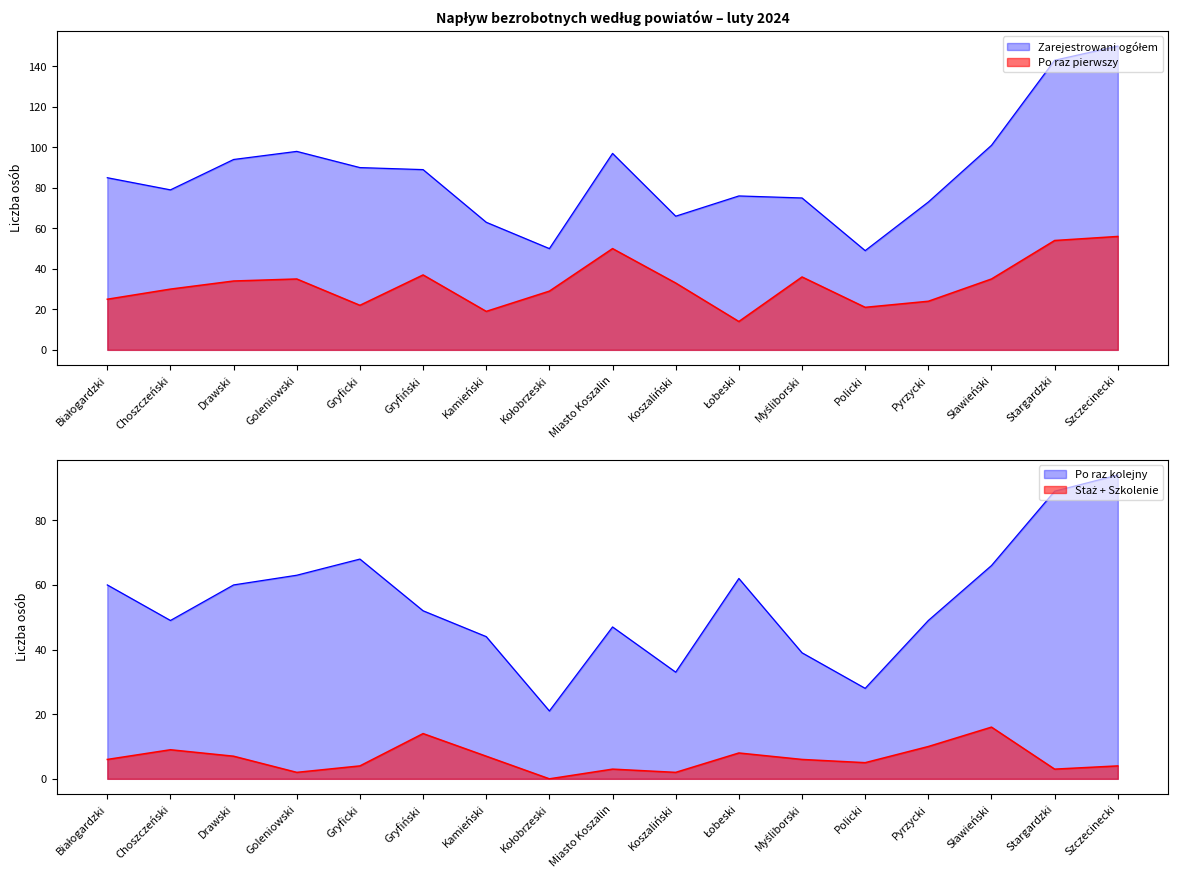

At how many categories does at least one series exceed 54?

15